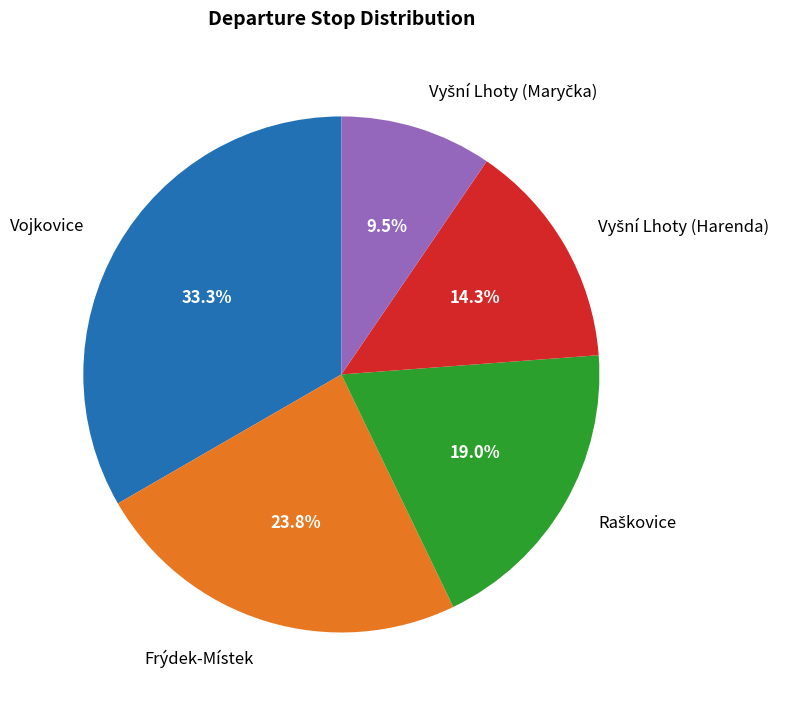

Do Frýdek-Místek and Vojkovice together represent more than half of the pie?

Yes